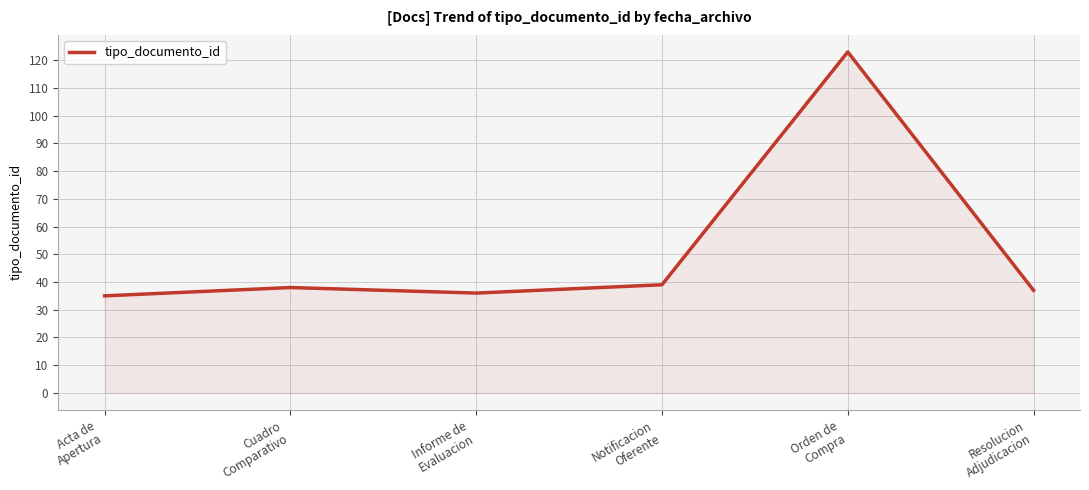

Is it true that the value at Informe de
Evaluacion is 64?

False